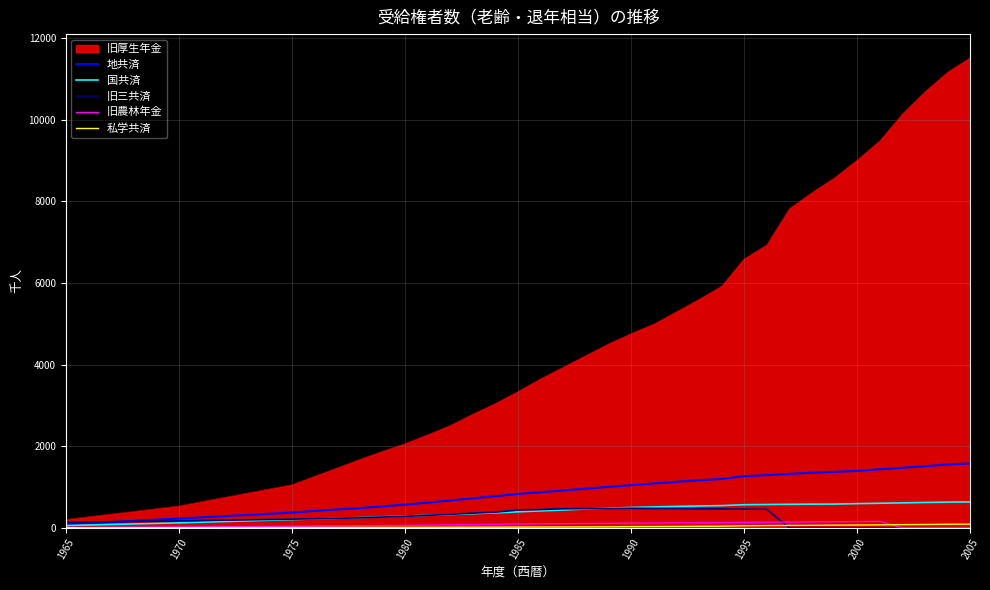

What is the greatest value displayed?

11523